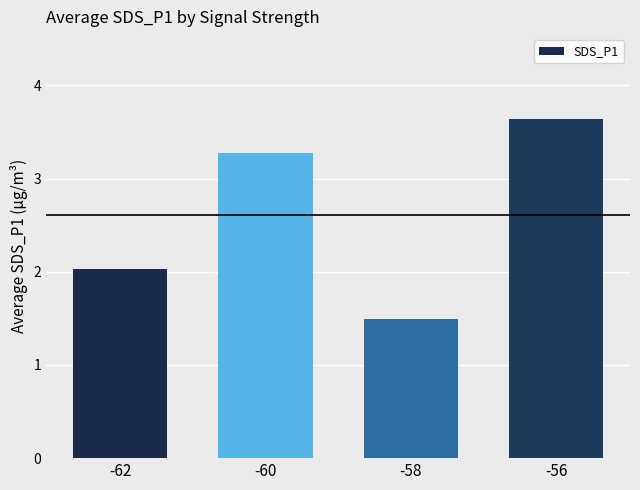

What is the value of the 2nd bar from the left?

3.3